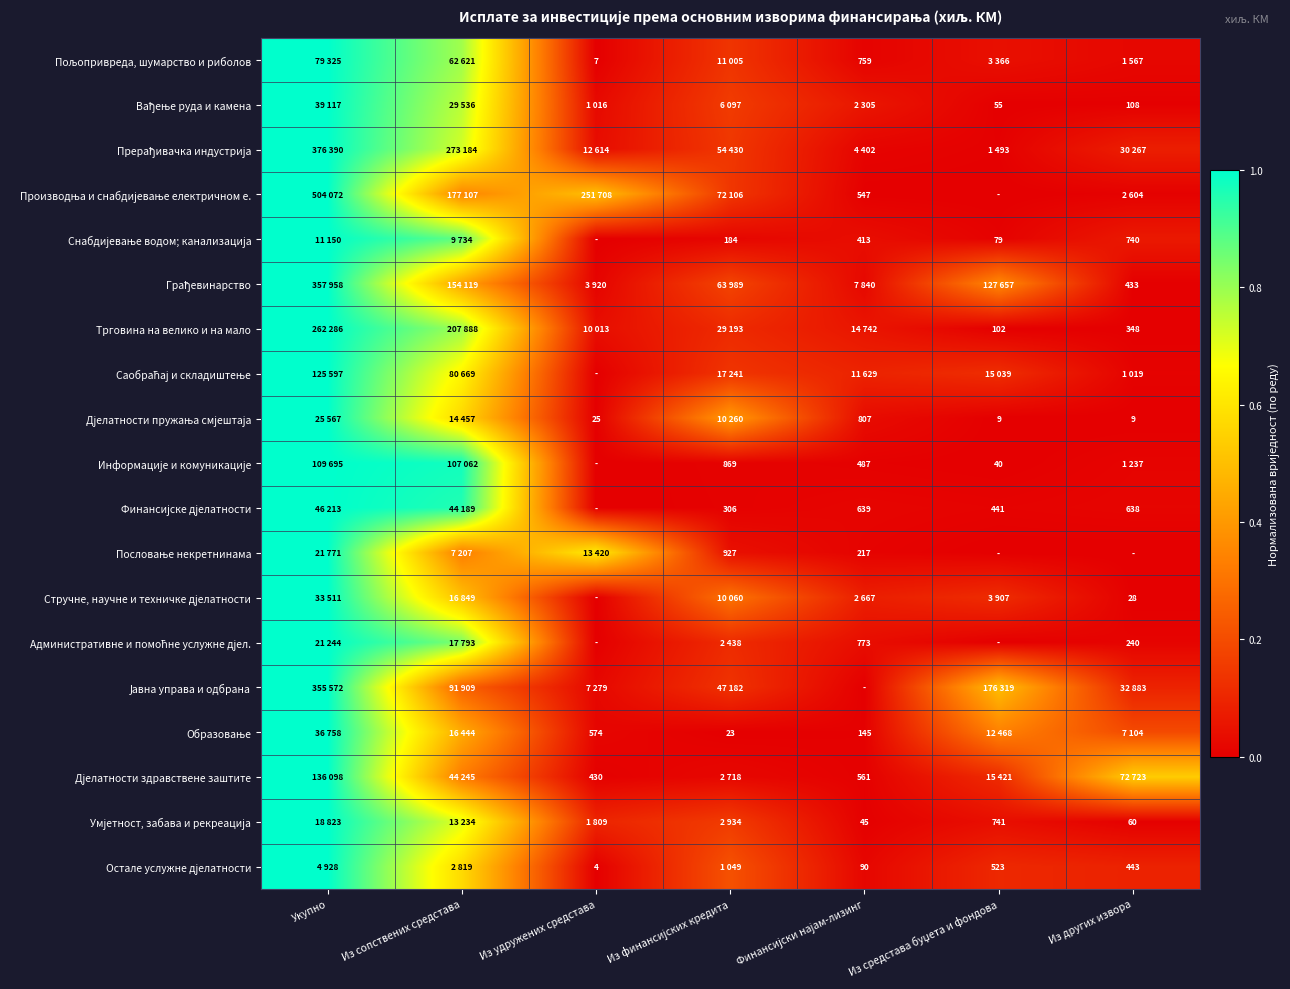

Which series has the largest total across all categories?

Производња и снабдијевање електричном е.